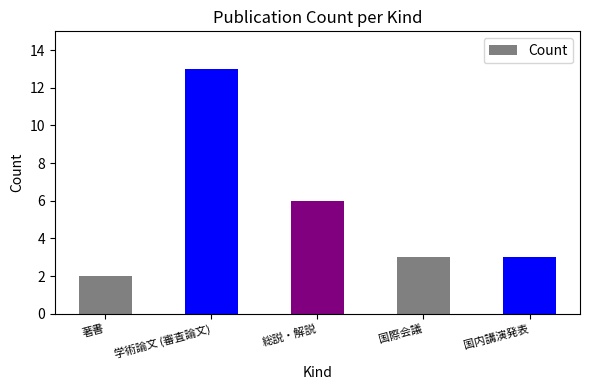

What position from the left is 総説・解説?

3